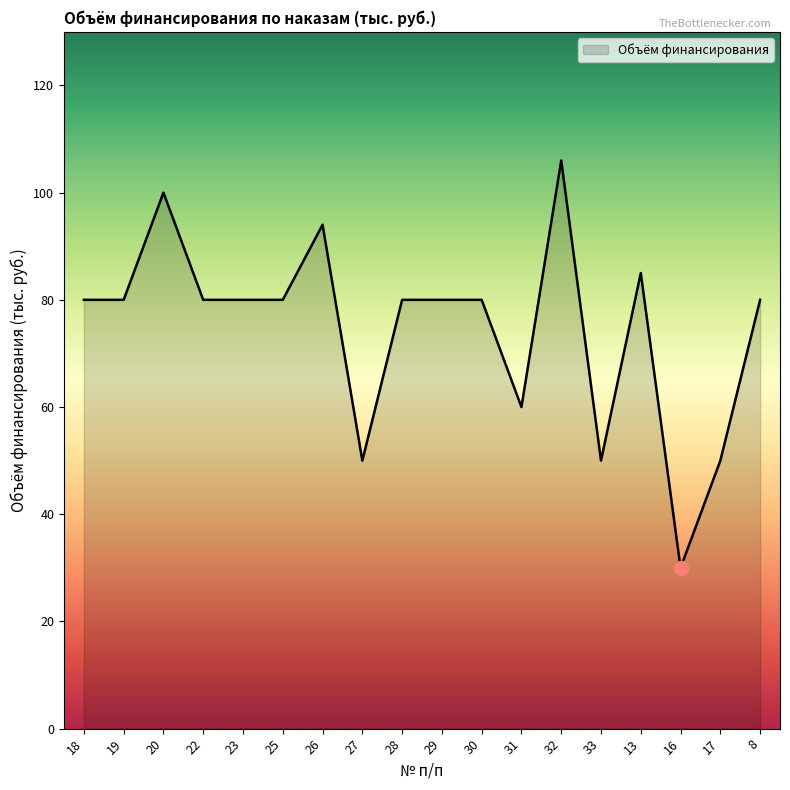

The chart shows a value of 119 at 19. True or false?

False